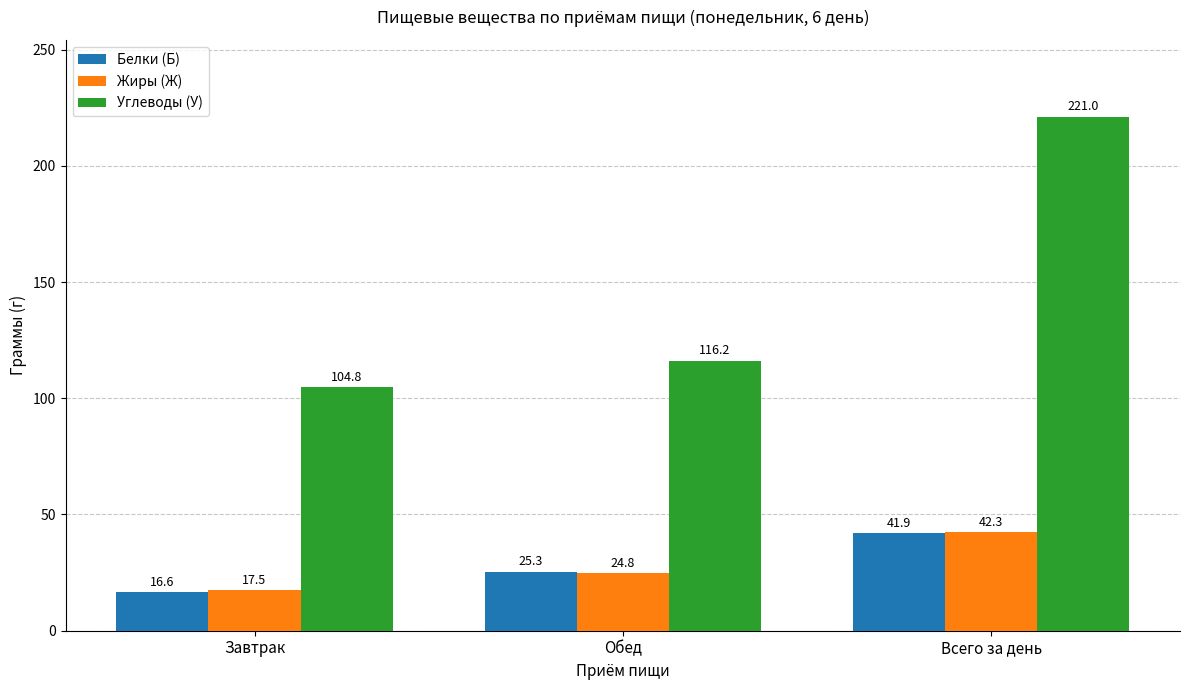

What is the highest value of the Белки (Б) series?

41.9